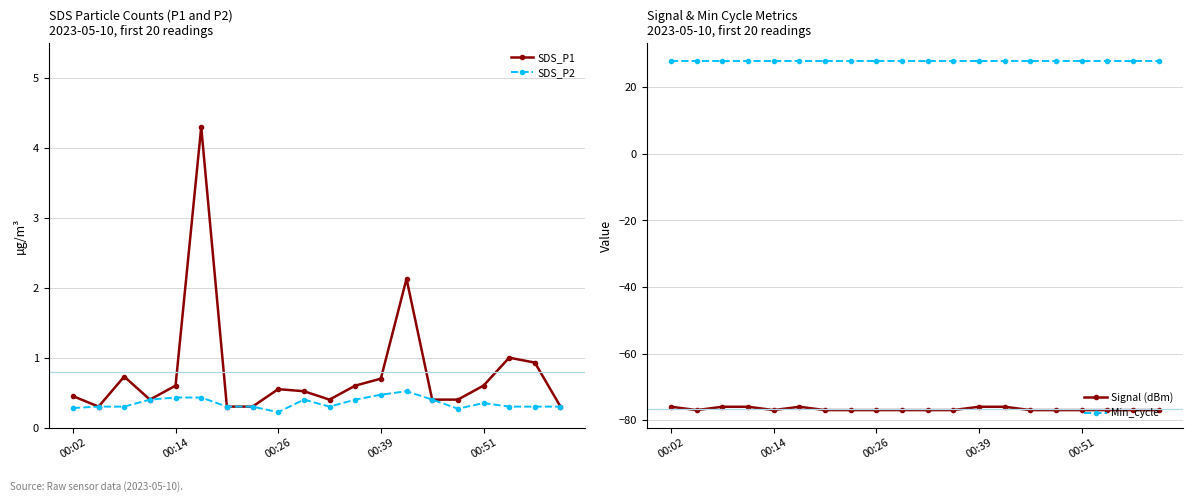

How many categories are shown in the chart?

20